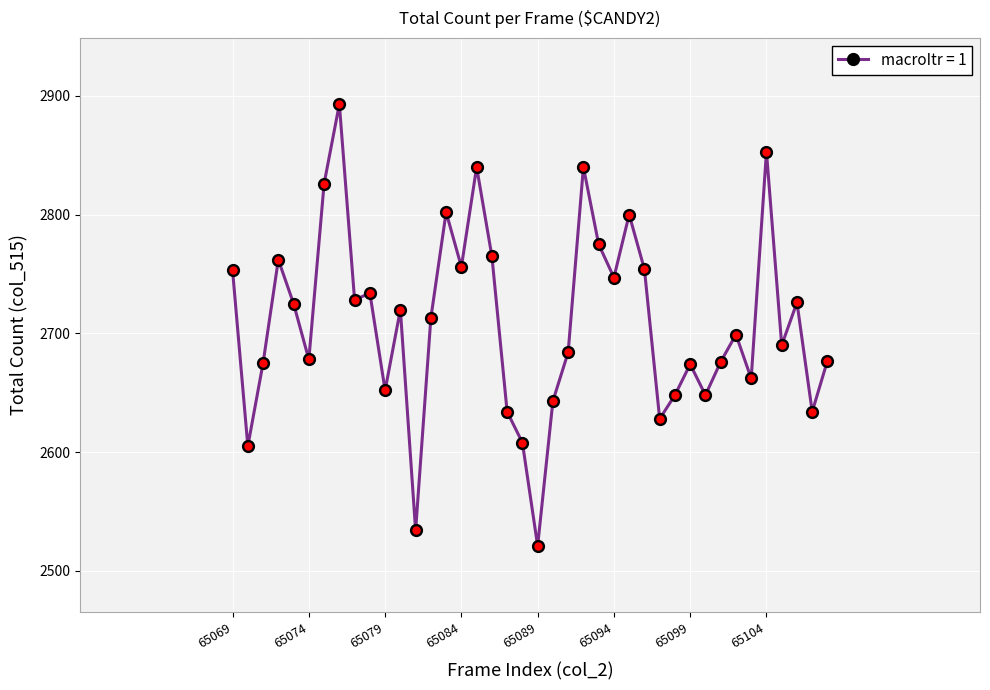

How many interior local peaks (higher than both neighbors) does the data have?

12